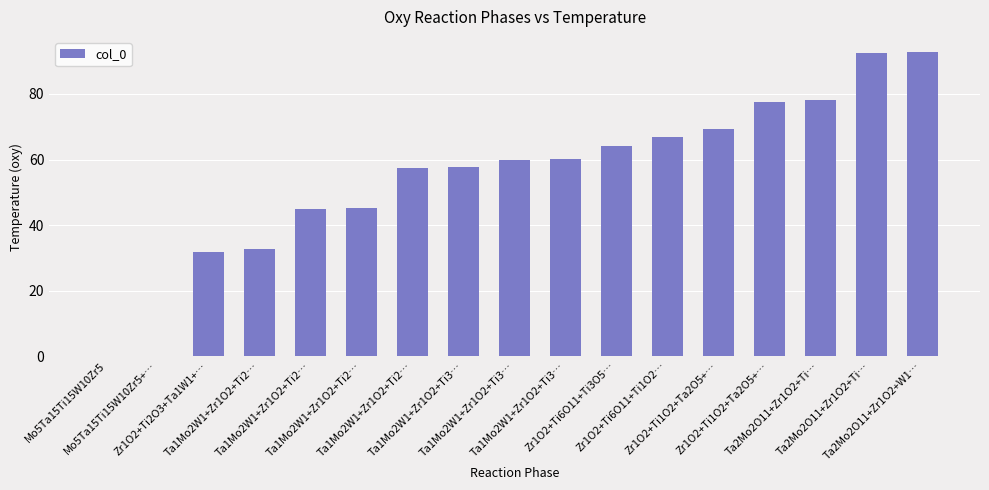

Between Ta1Mo2W1+Zr1O2+Ti3… and Mo5Ta15Ti15W10Zr5+…, which is larger?

Ta1Mo2W1+Zr1O2+Ti3…